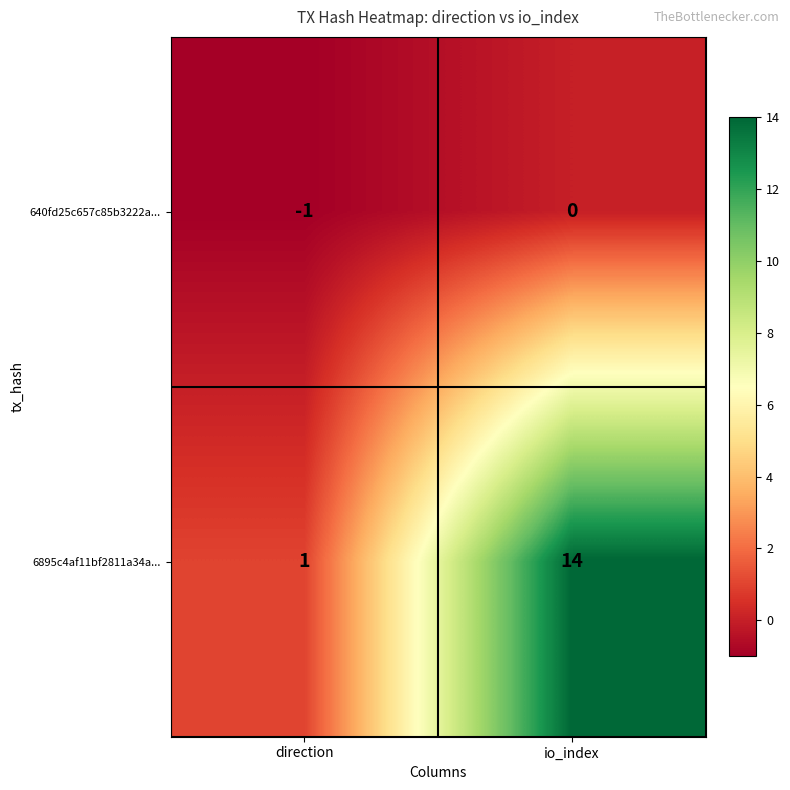

The 6895c4af11bf2811a34a... series shows 1 at direction. True or false?

True